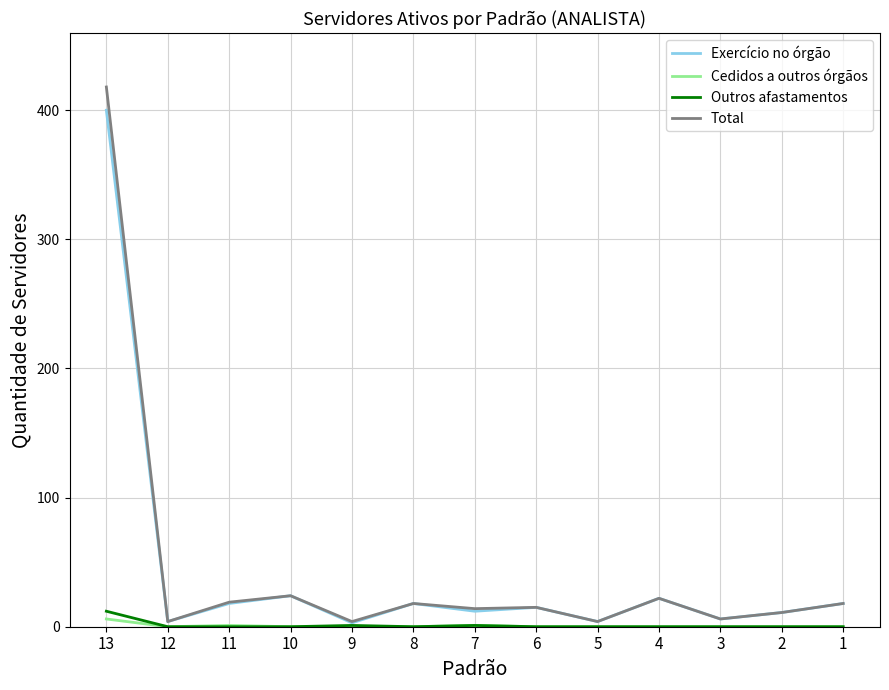

Is it true that Exercício no órgão equals 4 at 12?

True